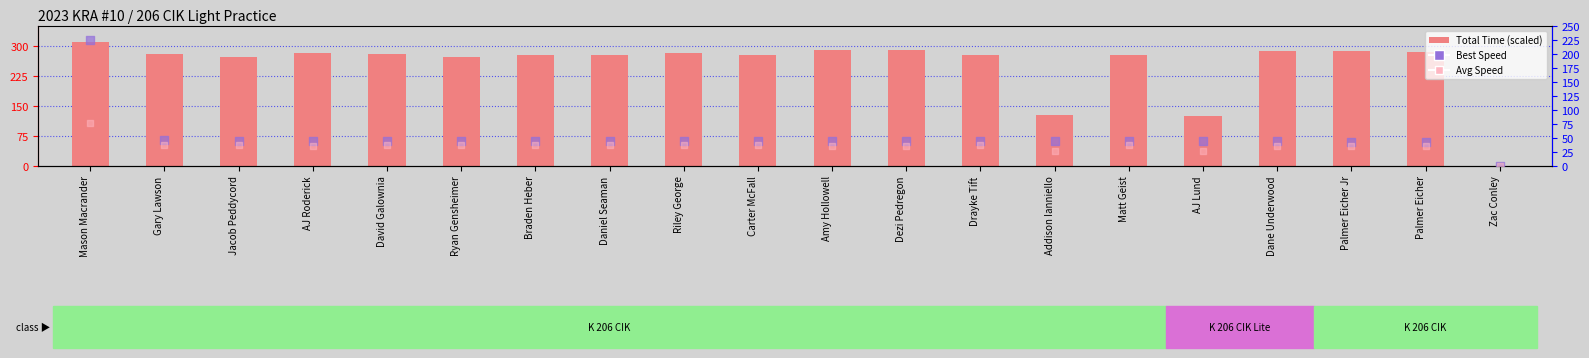

Which series has the largest total across all categories?

Best Speed